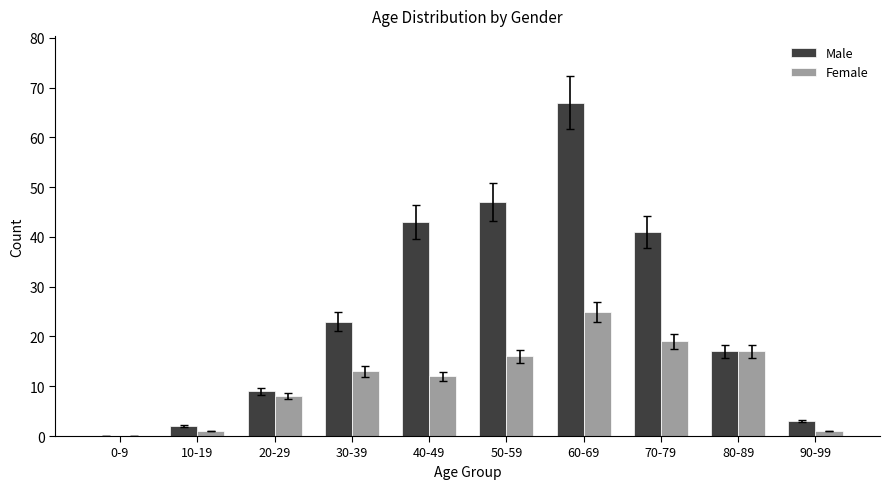

What is the sum of all Male values?

252